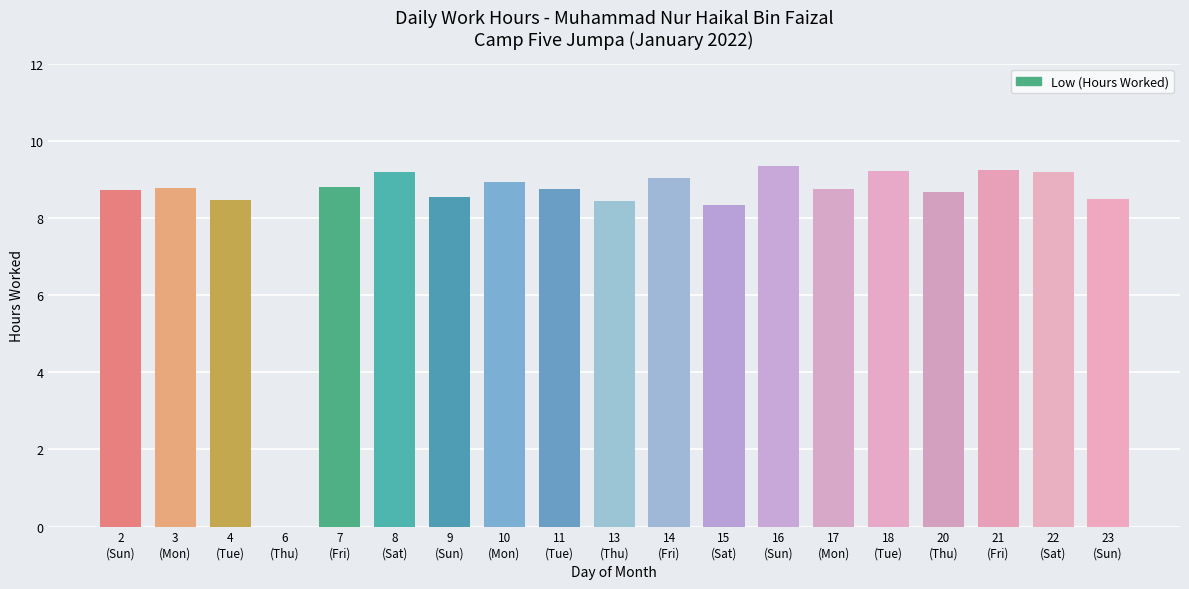

Count the number of categories in the chart.

19